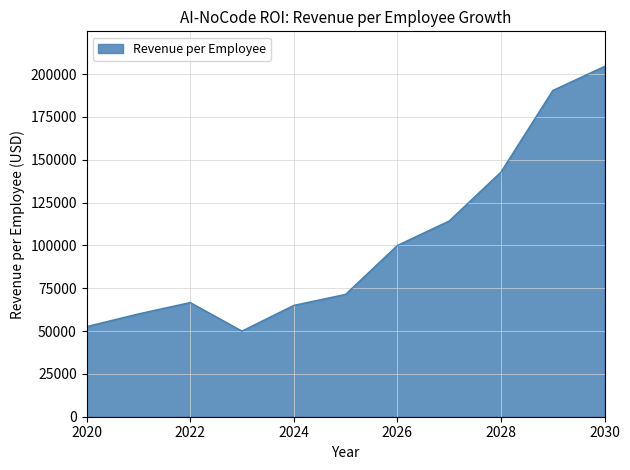

True or false: there are more than 1 points higher than both neighbors.

False